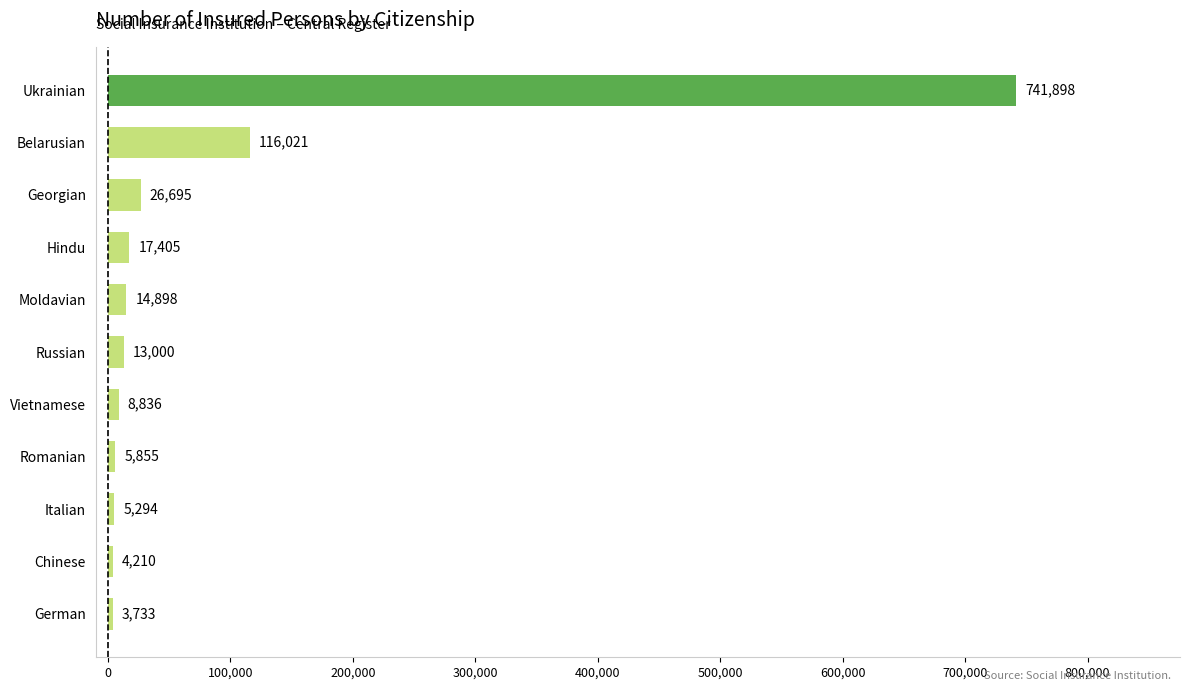

What is the change in value from German to Vietnamese?

+5103